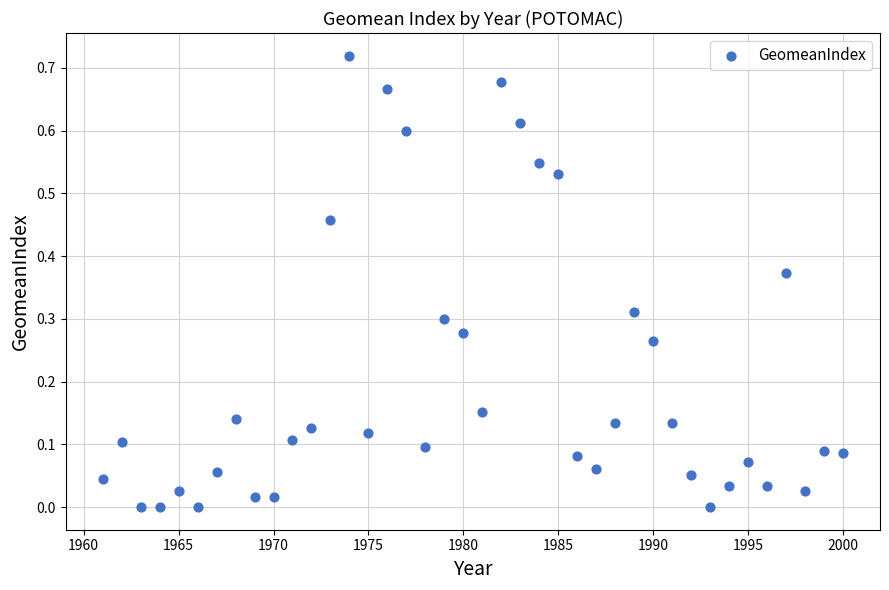

What is the range of X values (max minus min)?

39.0